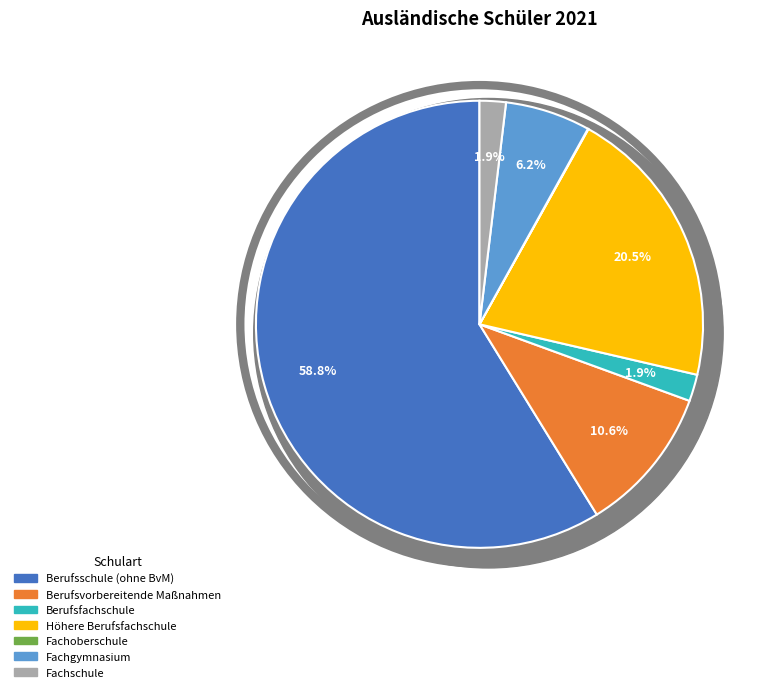

To the nearest percent, what is the difference between the Berufsvorbereitende Maßnahmen and Höhere Berufsfachschule slice percentages?

10%